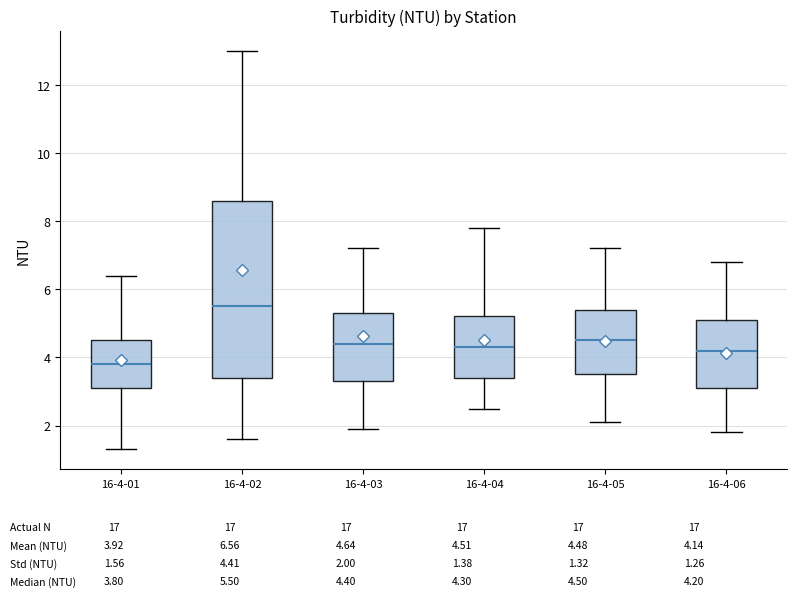

Reading left to right, read every box against the y-axis: the position of its median line, the range the box covers, and the ends of its whiskers. The values are not printed on the chart, so give them approximately, as read against the axis.

16-4-01: median 3.8, box 3.2 to 4.6, whiskers 1.4 to 6.4
16-4-02: median 5.6, box 3.4 to 8.6, whiskers 1.6 to 13.0
16-4-03: median 4.4, box 3.4 to 5.4, whiskers 2.0 to 7.2
16-4-04: median 4.4, box 3.4 to 5.2, whiskers 2.6 to 7.8
16-4-05: median 4.6, box 3.6 to 5.4, whiskers 2.2 to 7.2
16-4-06: median 4.2, box 3.2 to 5.2, whiskers 1.8 to 6.8